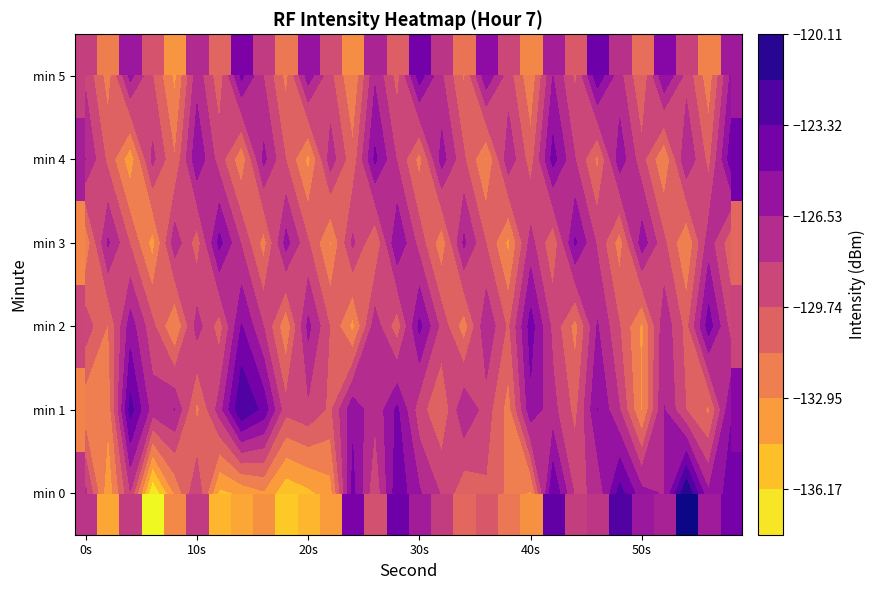

Between 27 and 29, which is larger?

27